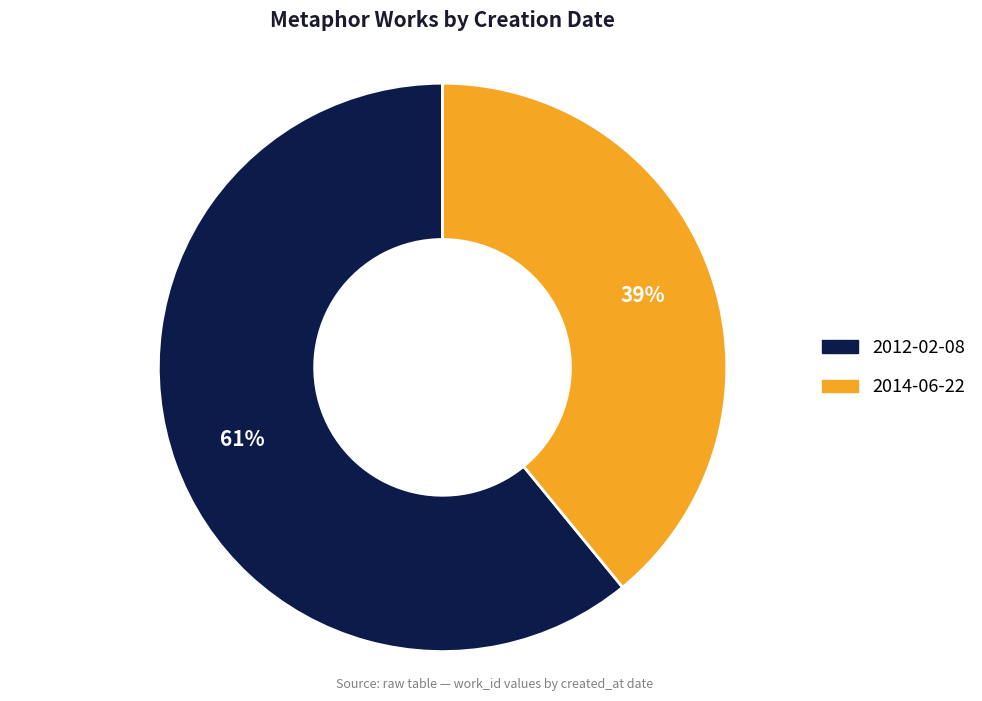

Is the sum of 2012-02-08 and 2014-06-22 greater than half?

Yes